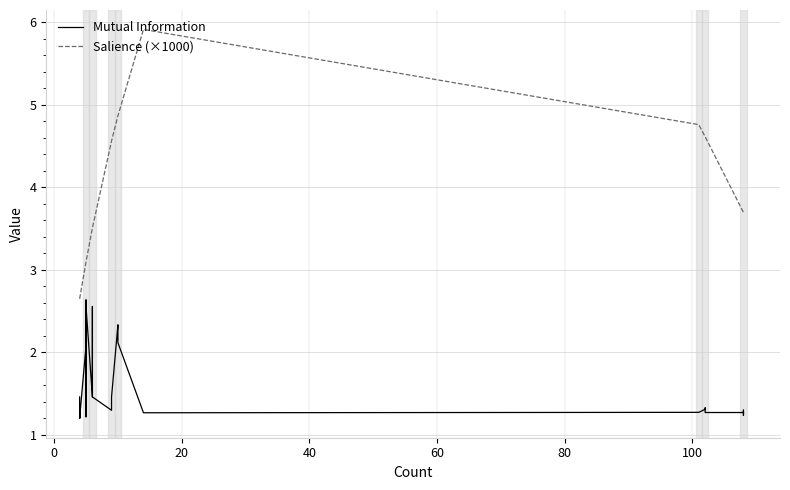

True or false: Mutual Information and Salience (×1000) cross at least once.

False